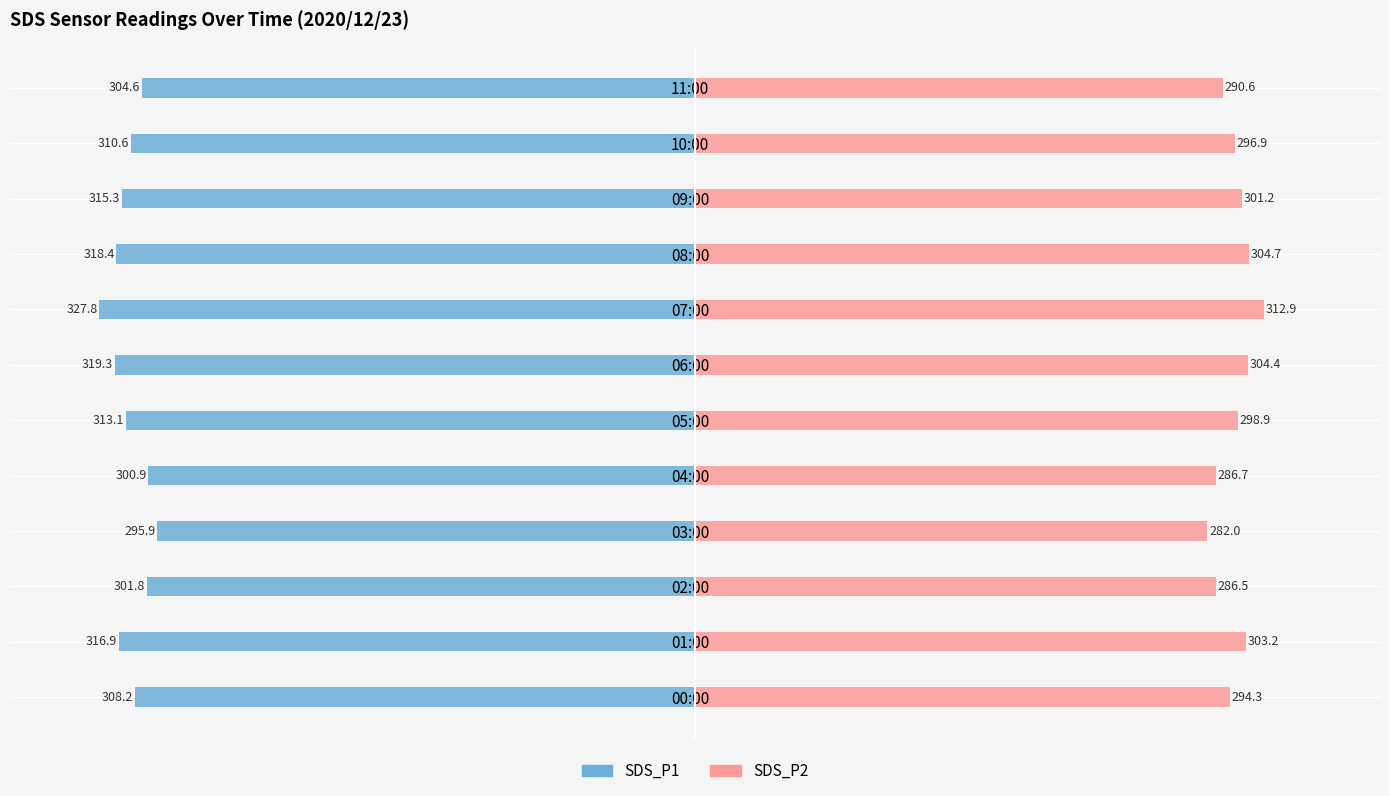

Does the chart contain stacked bars?

No